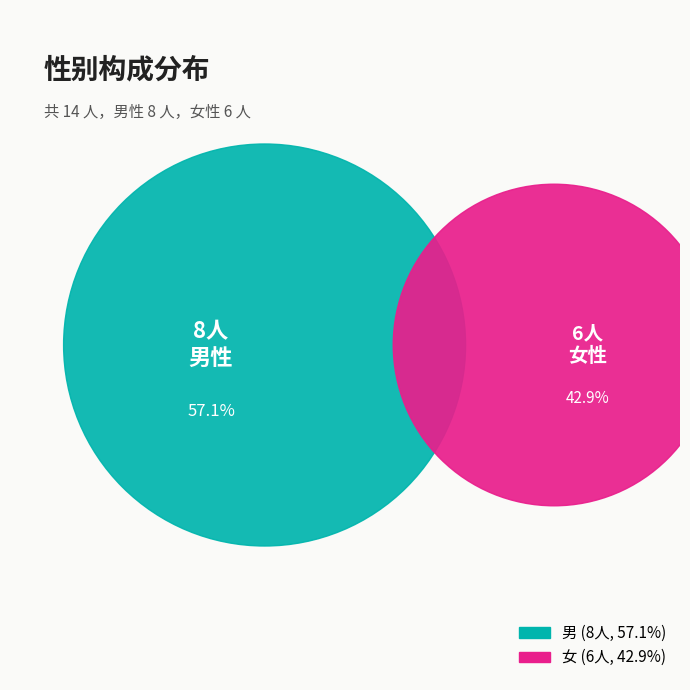

Which category has the smallest portion of the pie?

女